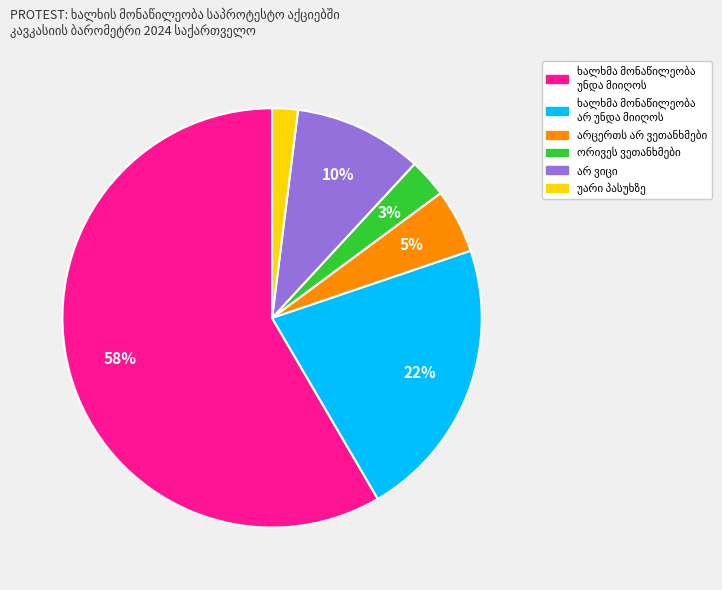

To the nearest percent, what is the difference between the largest and smallest slice percentages?

56%